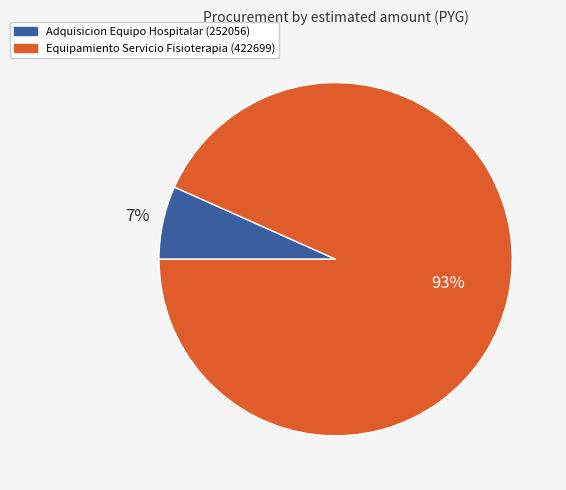

To the nearest percent, what is the combined percentage of Adquisicion Equipo Hospitalar (252056) and Equipamiento Servicio Fisioterapia (422699)?

100%